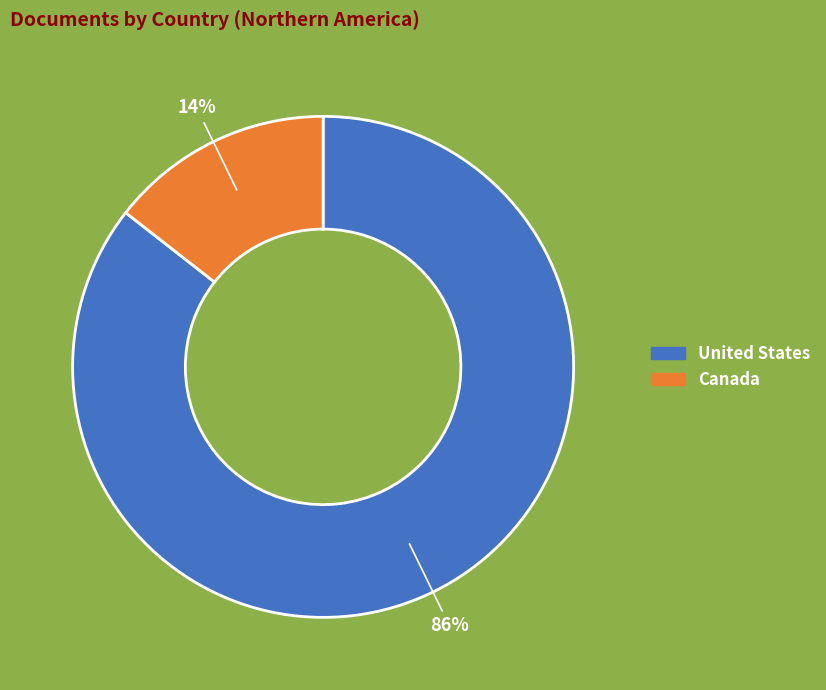

Does United States account for over 50% of the chart?

Yes